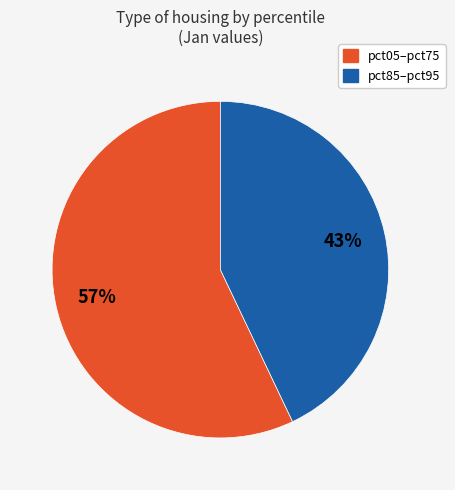

To the nearest percent, what is the average slice percentage?

50%